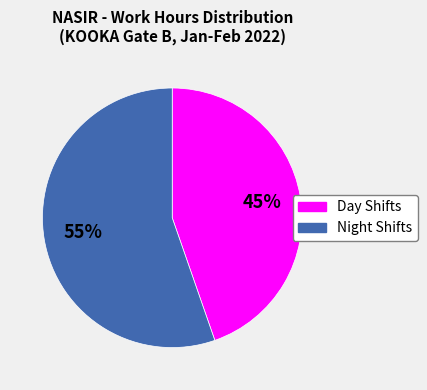

To the nearest percent, what is the average slice percentage?

50%